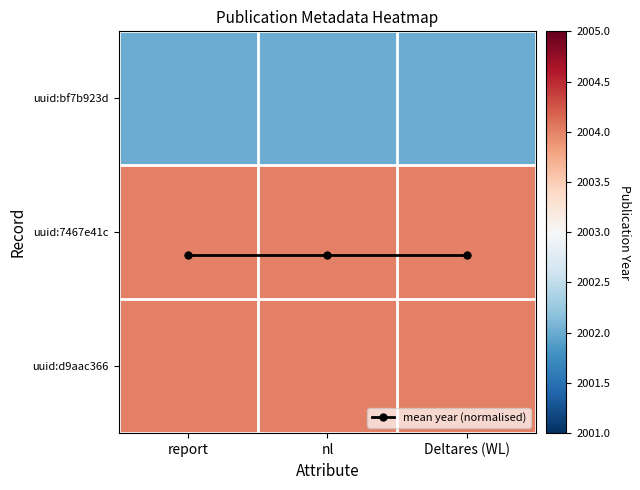

True or false: mean year (normalised) has a value of 1.2 at Deltares (WL).

True